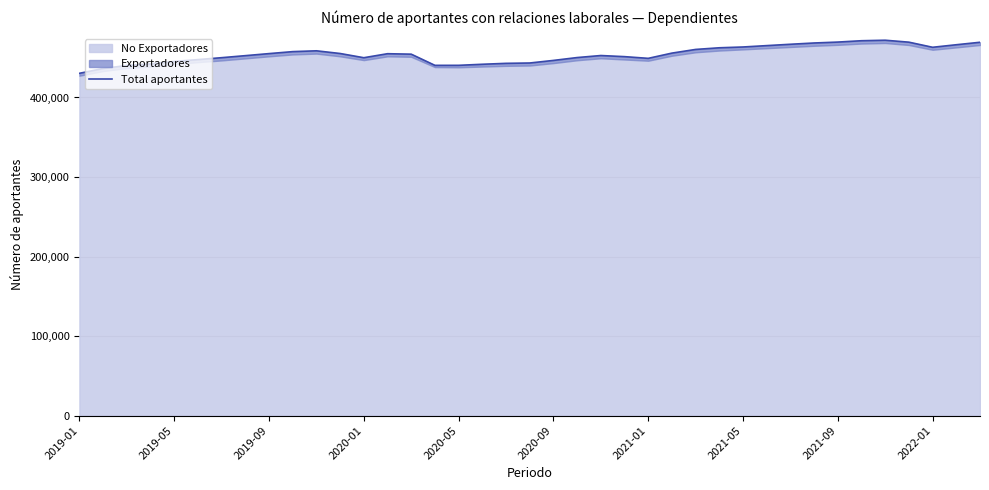

Count the number of values greater than 454440.

19